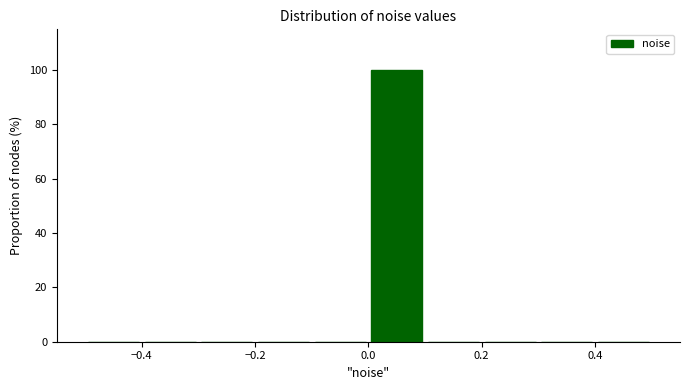

Over which range of the x-axis is the bar tallest?

0.0 to 0.1